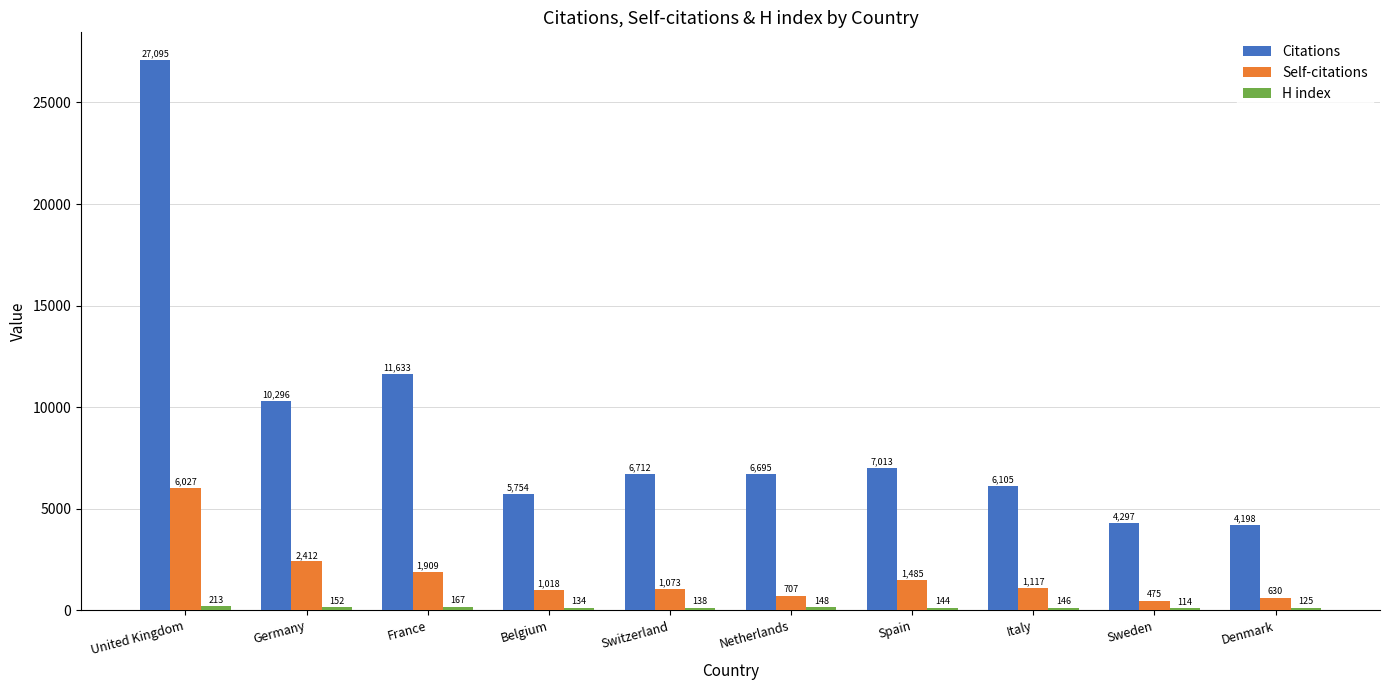

Which category has the lowest value across all series?

Sweden